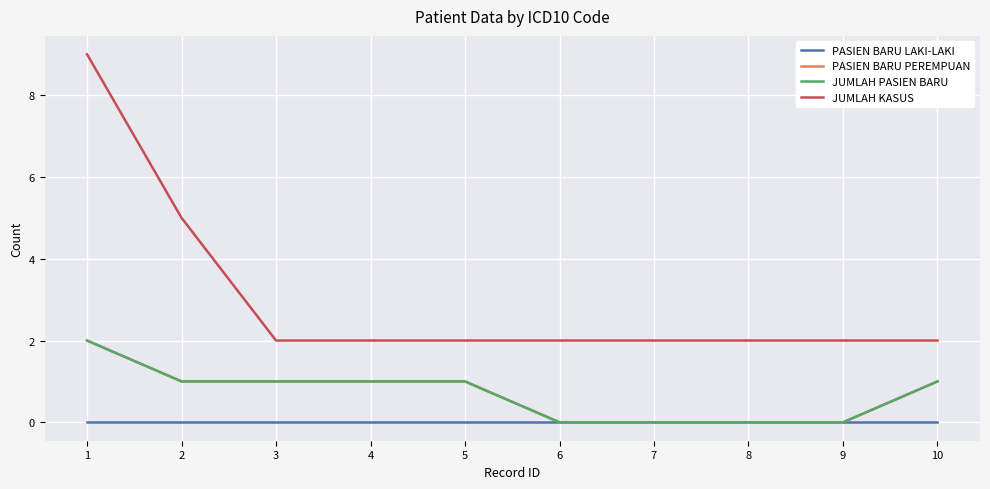

List the series in order of their peak value, highest first.

JUMLAH KASUS, PASIEN BARU PEREMPUAN, JUMLAH PASIEN BARU, PASIEN BARU LAKI-LAKI